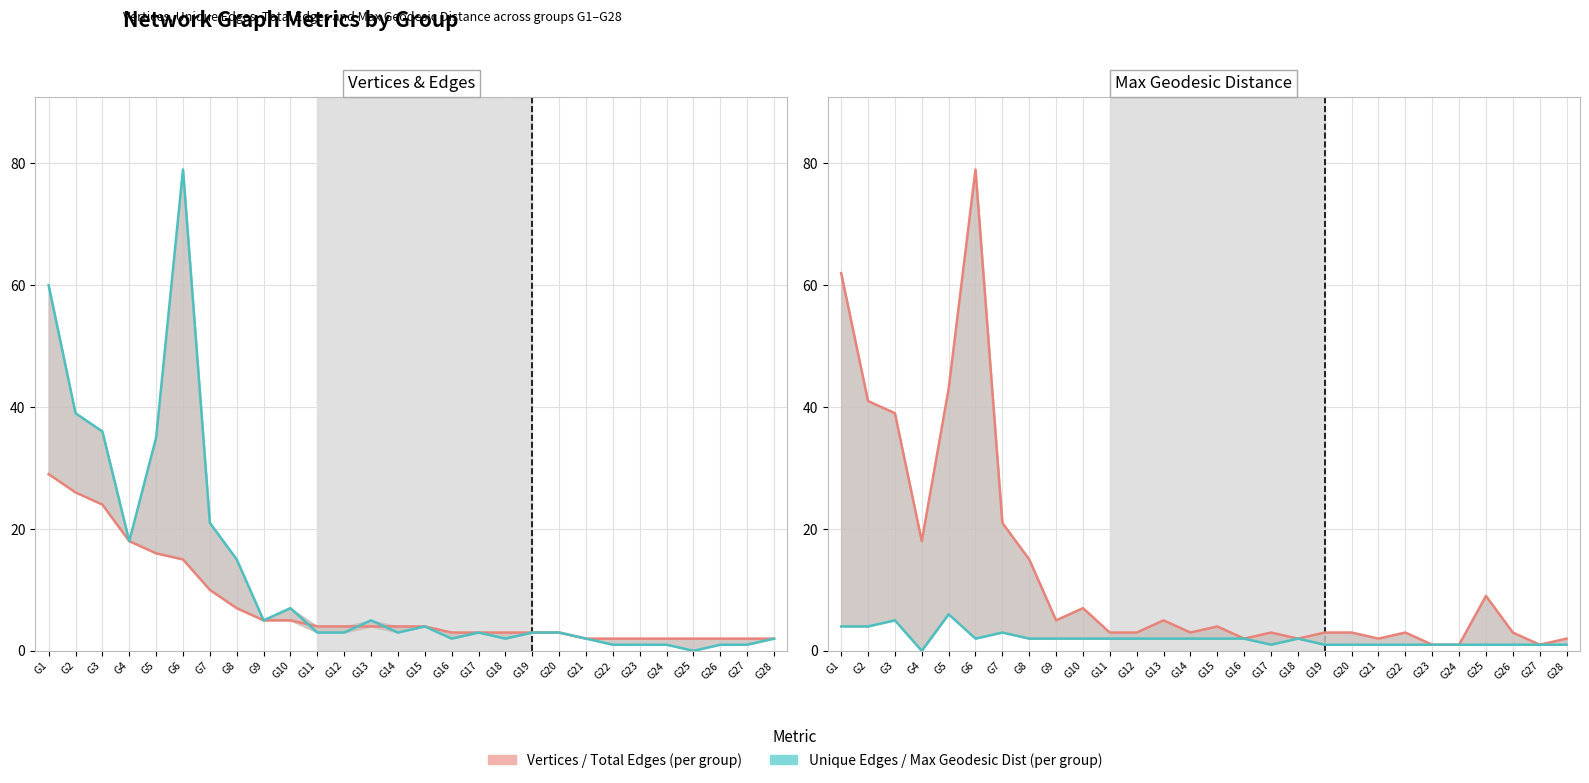

Rank the series by their average value, from highest to lowest.

Total Edges, Vertices